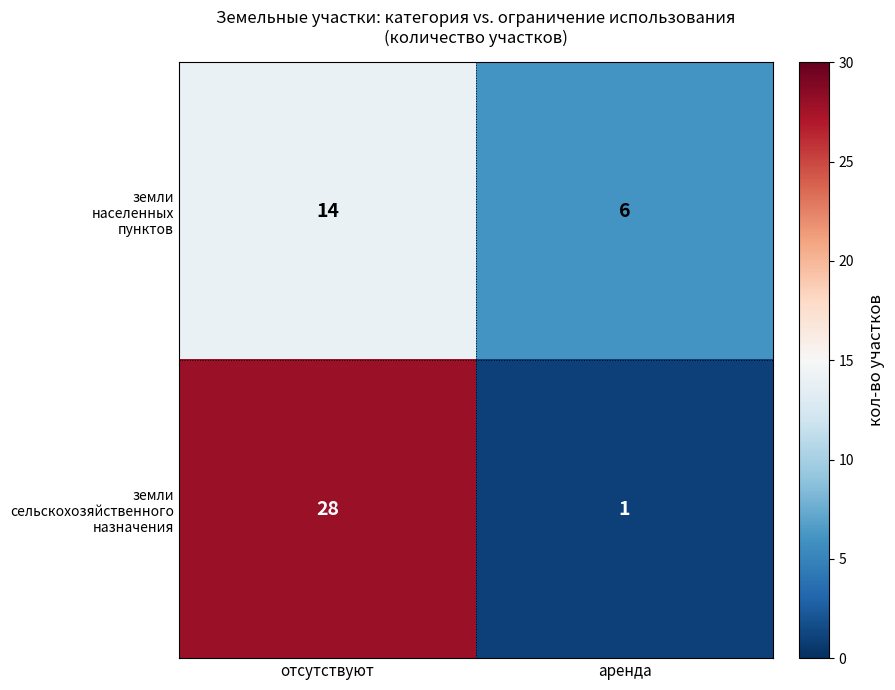

What is the greatest value displayed?

28